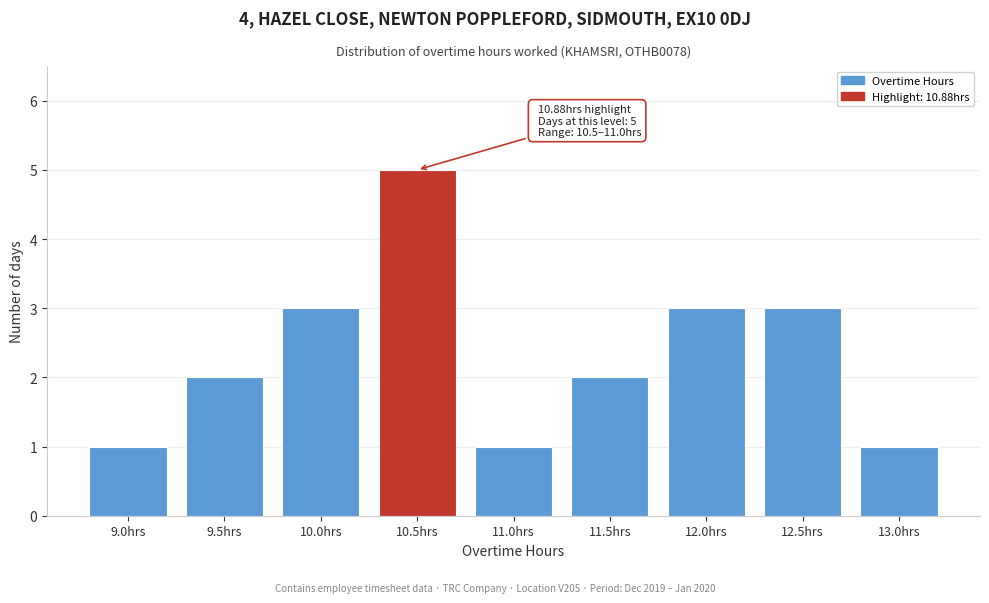

Reading left to right, what are all the values shown in this chart?

9.0hrs=1	9.5hrs=2	10.0hrs=3	10.5hrs=5	11.0hrs=1	11.5hrs=2	12.0hrs=3	12.5hrs=3	13.0hrs=1